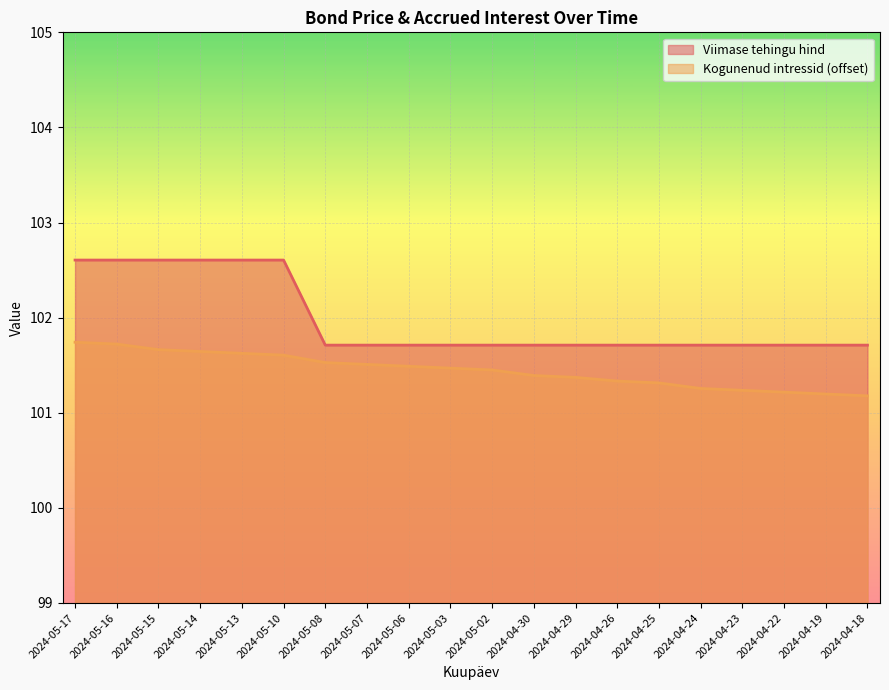

Rank the categories by value from lowest to highest.

2024-05-08, 2024-05-07, 2024-05-06, 2024-05-03, 2024-05-02, 2024-04-30, 2024-04-29, 2024-04-26, 2024-04-25, 2024-04-24, 2024-04-23, 2024-04-22, 2024-04-19, 2024-04-18, 2024-05-17, 2024-05-16, 2024-05-15, 2024-05-14, 2024-05-13, 2024-05-10